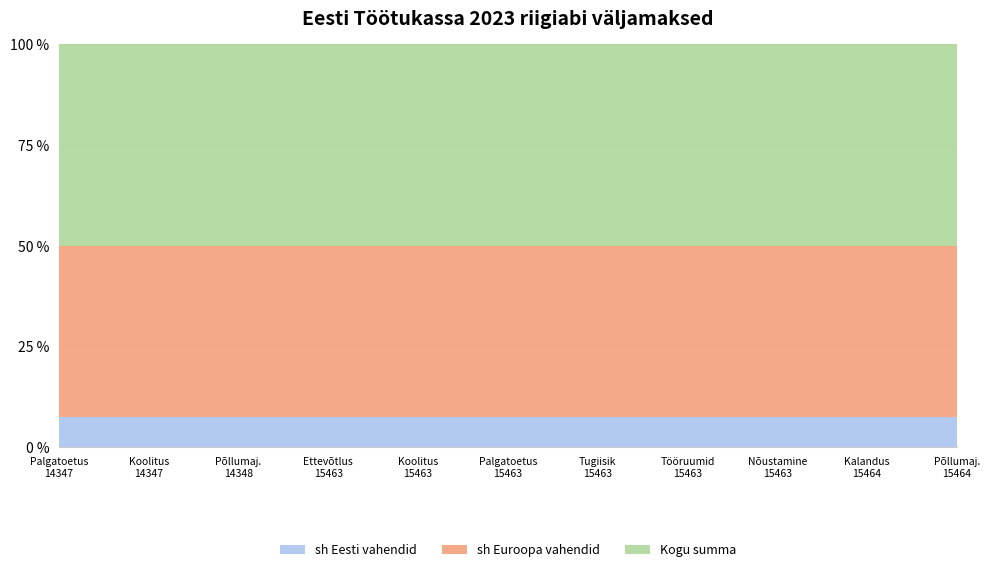

Reading right to left, extract all data points from this chart.

sh Eesti vahendid: Põllumajanduslik VTA (15464)=16243.8	Kalanduslik VTA (15464)=851.0	Nõustamine VTA (15463)=280.0	Tööruumide kohandamine (15463)=12111.0	Tugiisikuga töötamine (15463)=30041.9	Palgatoetus VTA (15463)=452751.5	Koolitus VTA (15463)=1315.0	Ettevõtluse alustamise toetus (15463)=35890.1	Põllumajanduslik VTA (14348)=112.5	Koolitus VTA (14347)=54.8	Palgatoetus VTA (14347)=3439.9
sh Euroopa vahendid: Põllumajanduslik VTA (15464)=92047.9	Kalanduslik VTA (15464)=4822.2	Nõustamine VTA (15463)=1586.5	Tööruumide kohandamine (15463)=68628.7	Tugiisikuga töötamine (15463)=170237.5	Palgatoetus VTA (15463)=2565591.8	Koolitus VTA (15463)=7451.9	Ettevõtluse alustamise toetus (15463)=203377.3	Põllumajanduslik VTA (14348)=637.5	Koolitus VTA (14347)=310.2	Palgatoetus VTA (14347)=19493.0
Kogu summa: Põllumajanduslik VTA (15464)=108291.7	Kalanduslik VTA (15464)=5673.2	Nõustamine VTA (15463)=1866.4	Tööruumide kohandamine (15463)=80739.7	Tugiisikuga töötamine (15463)=200279.4	Palgatoetus VTA (15463)=3018343.3	Koolitus VTA (15463)=8767.0	Ettevõtluse alustamise toetus (15463)=239267.4	Põllumajanduslik VTA (14348)=750.0	Koolitus VTA (14347)=365.0	Palgatoetus VTA (14347)=22932.9